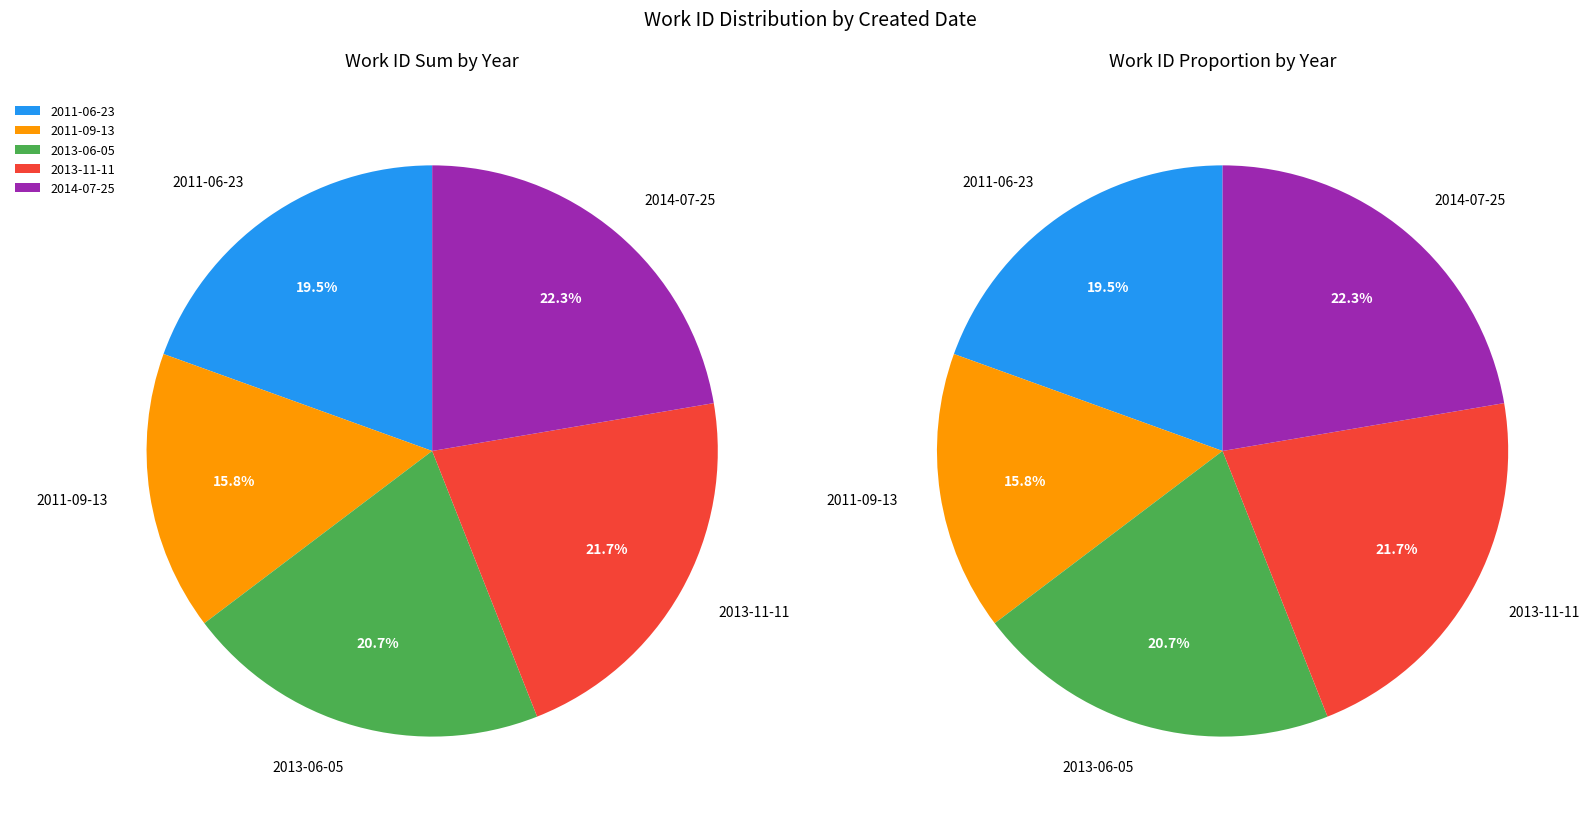

Rank the categories by value from highest to lowest.

2014-07-25, 2013-11-11, 2013-06-05, 2011-06-23, 2011-09-13